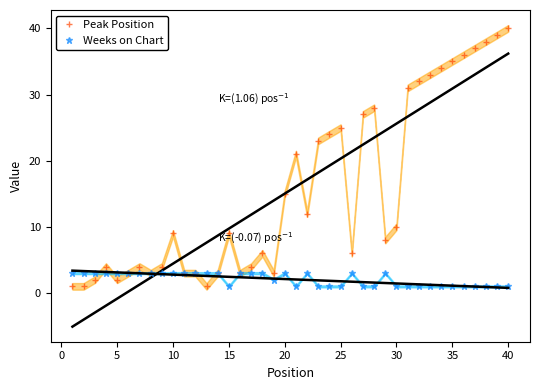

In Peak Position, how many points are higher than both neighbors (excluding endpoints)?

8